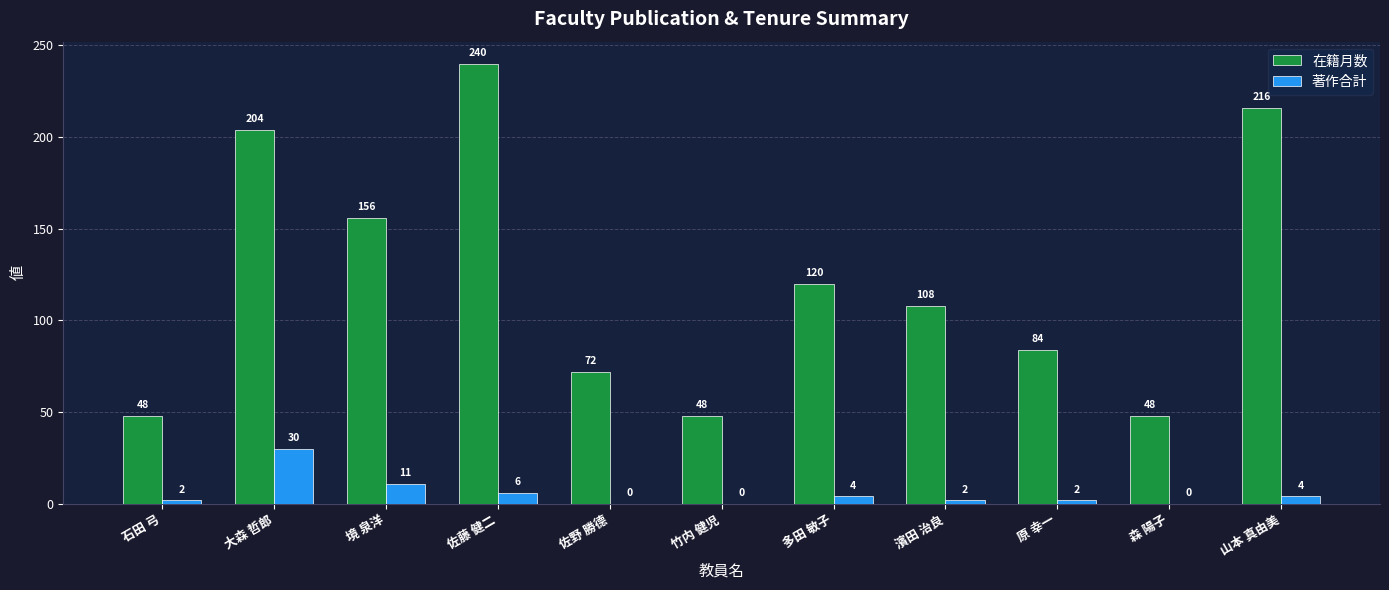

Is it true that 在籍月数 equals 72 at 佐野 勝德?

True